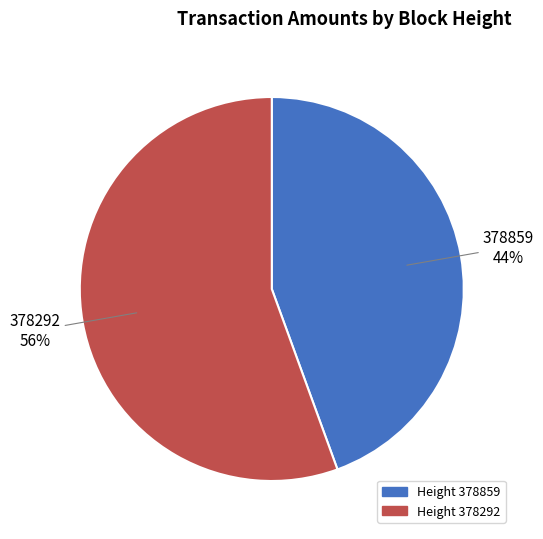

Does any single category account for the majority?

Yes